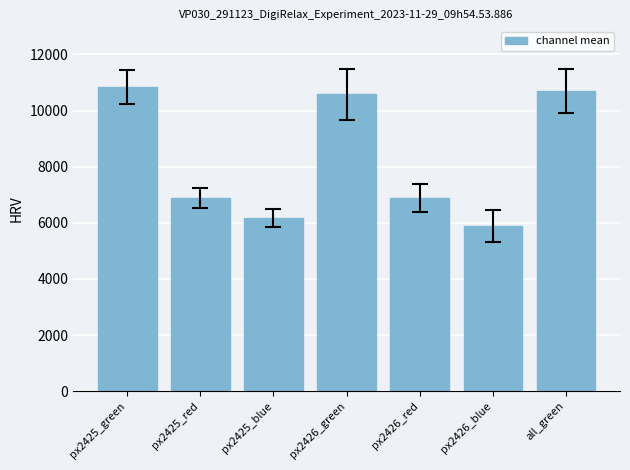

What is the label of the 2nd bar from the right?

px2426_blue